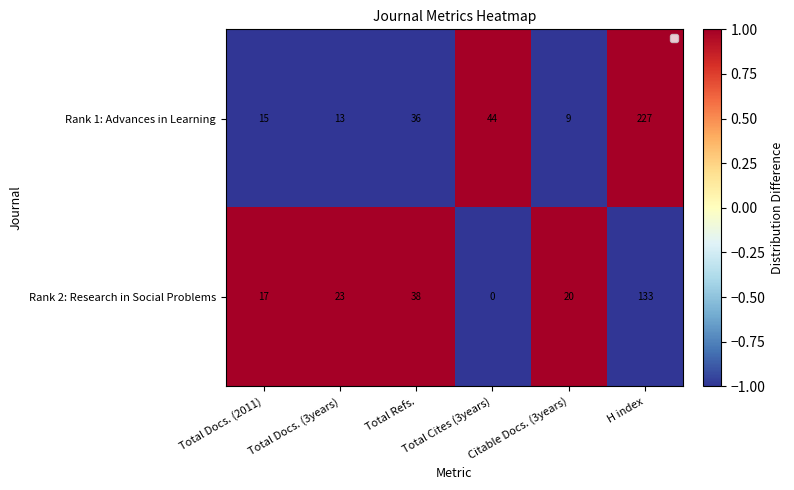

The Rank 1: Advances in Learning series shows -1 at Total Refs.. True or false?

True